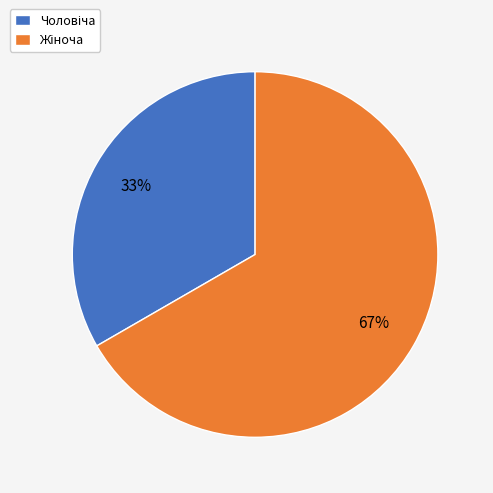

Is there a majority slice in this chart?

Yes